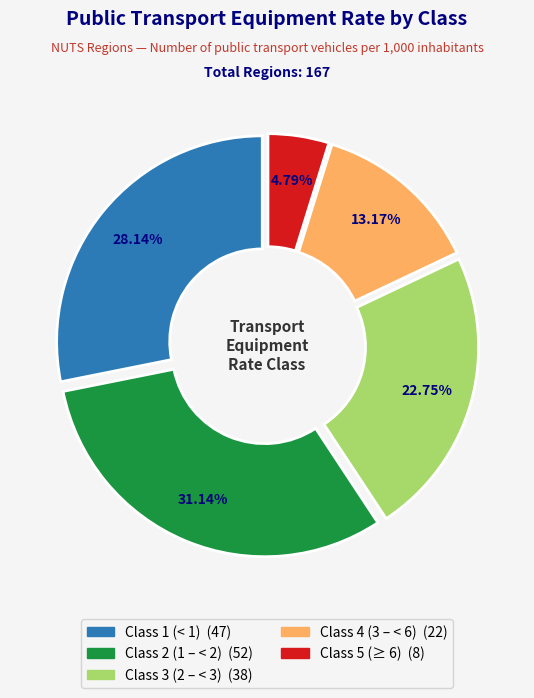

Count the number of slices in the pie.

5